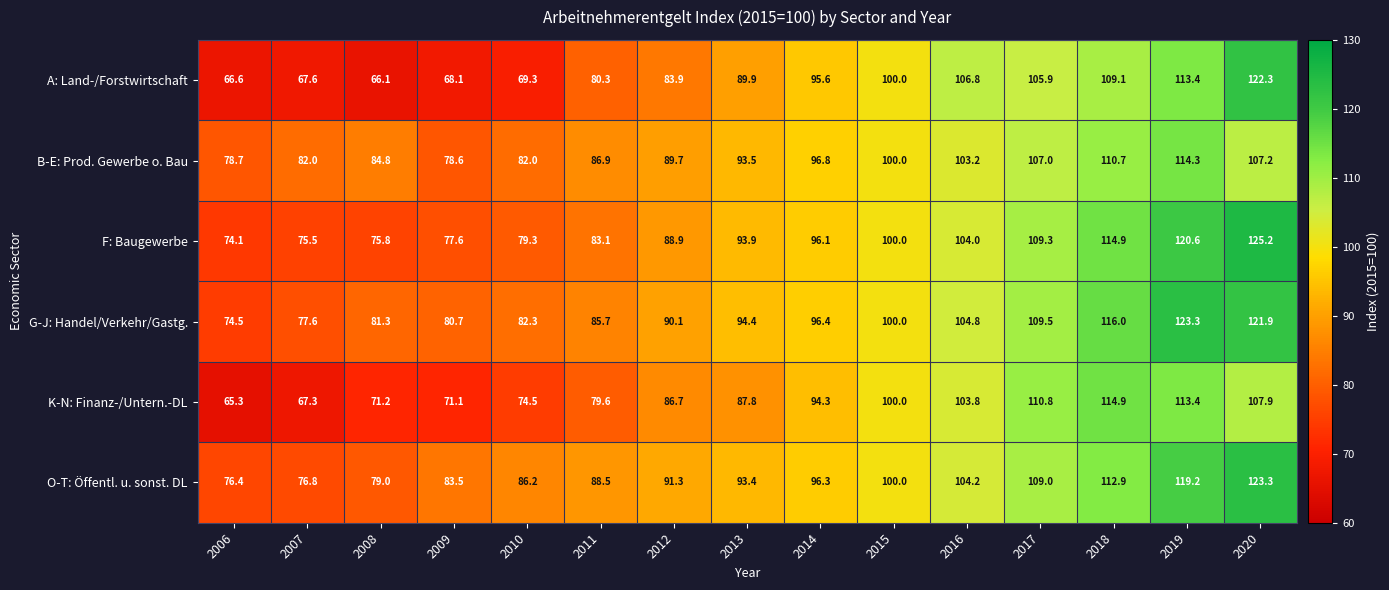

At which label is G-J: Handel/Verkehr/Gastg. closest to 98?

2014